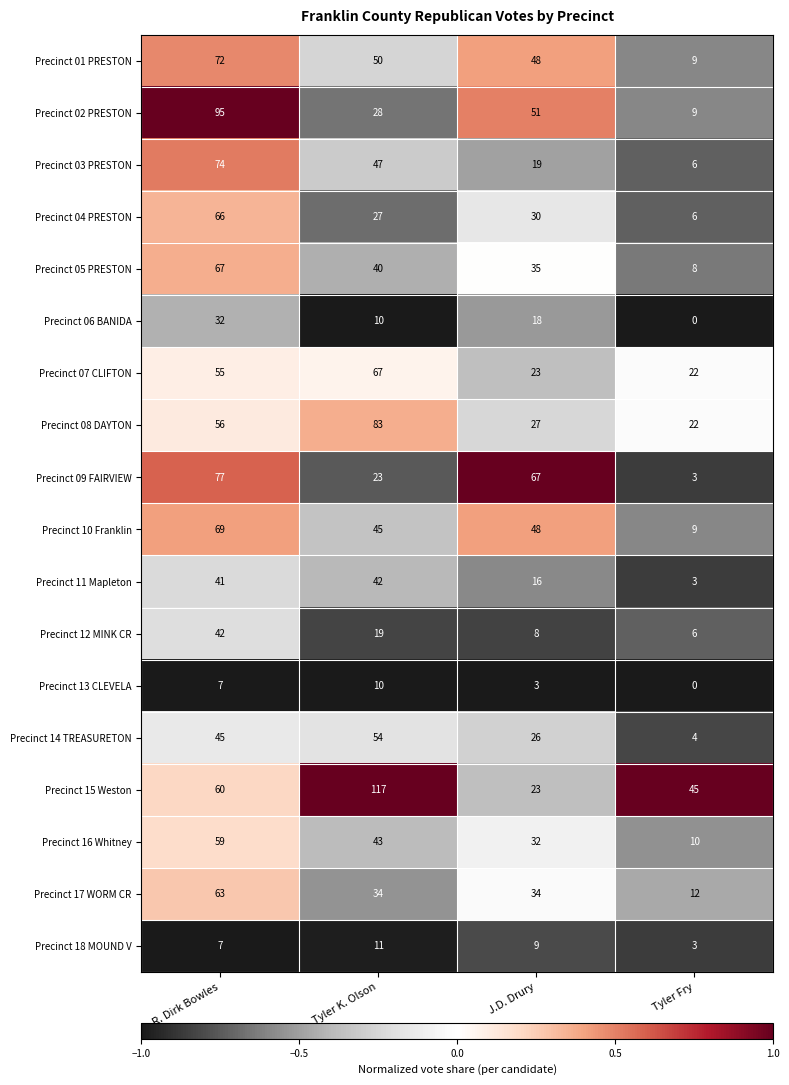

Rank the categories by Precinct 07 CLIFTON value from highest to lowest.

Tyler K. Olson, R. Dirk Bowles, J.D. Drury, Tyler Fry